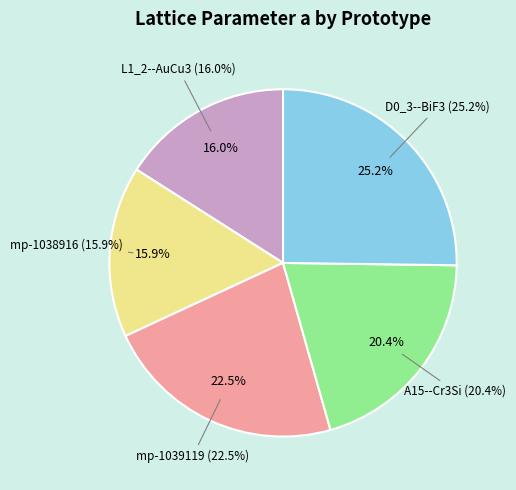

To the nearest percent, what portion does A15--Cr3Si represent?

20%